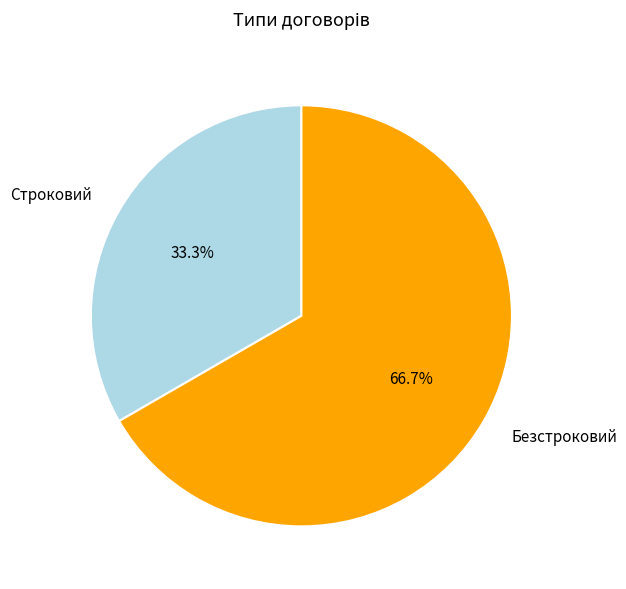

Do Строковий and Безстроковий together represent more than half of the pie?

Yes